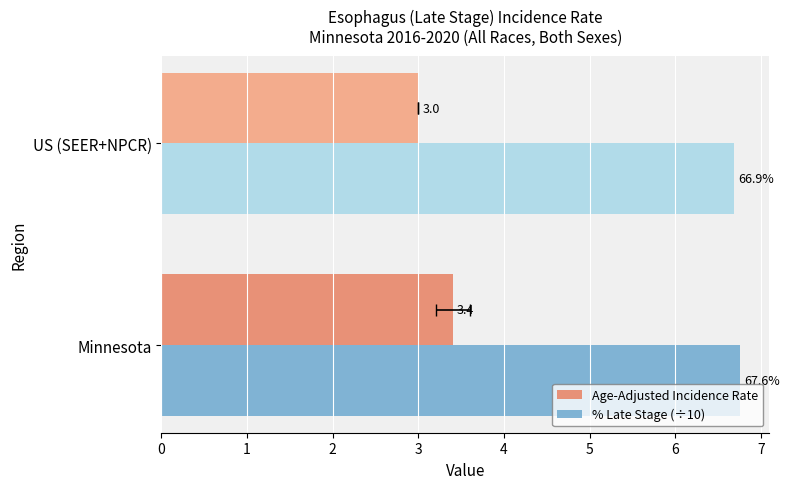

What is the sum of all % Late Stage (÷10) values?

13.4